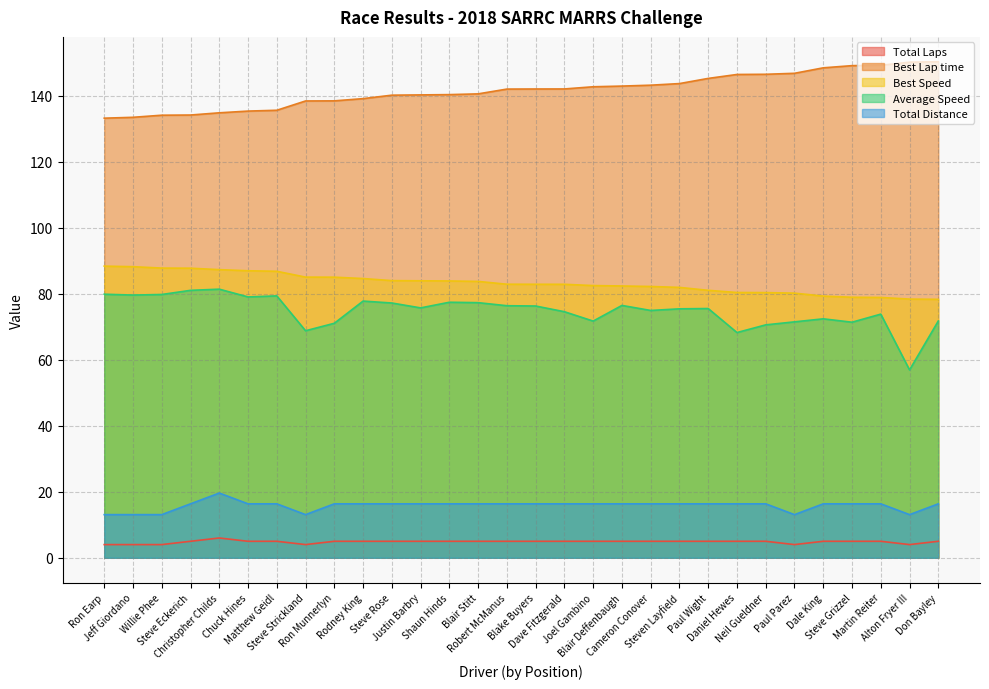

What is the sum of the Average Speed values at Steve Grizzel and Don Bayley?

143.1